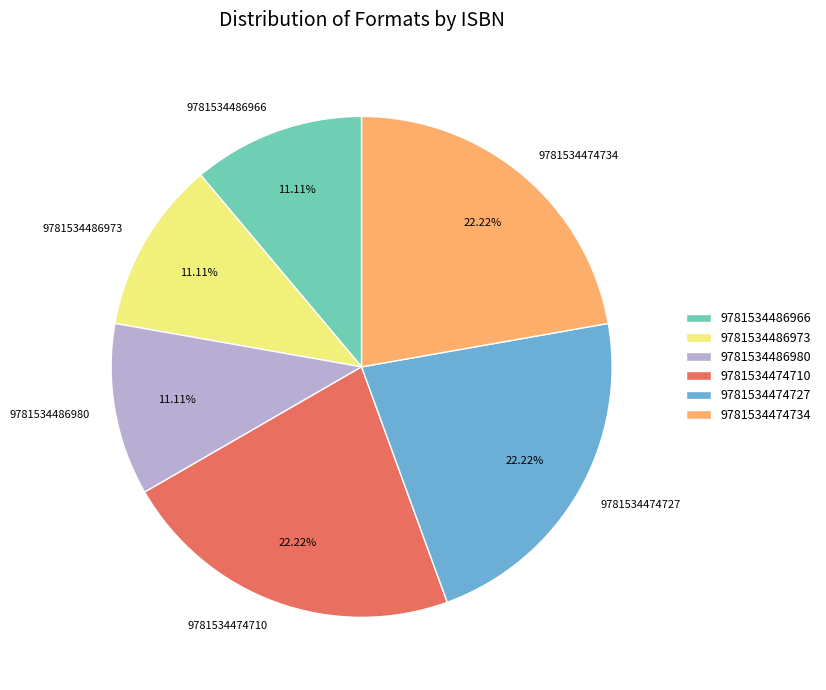

To the nearest percent, what percentage of the pie is 9781534474734?

22%